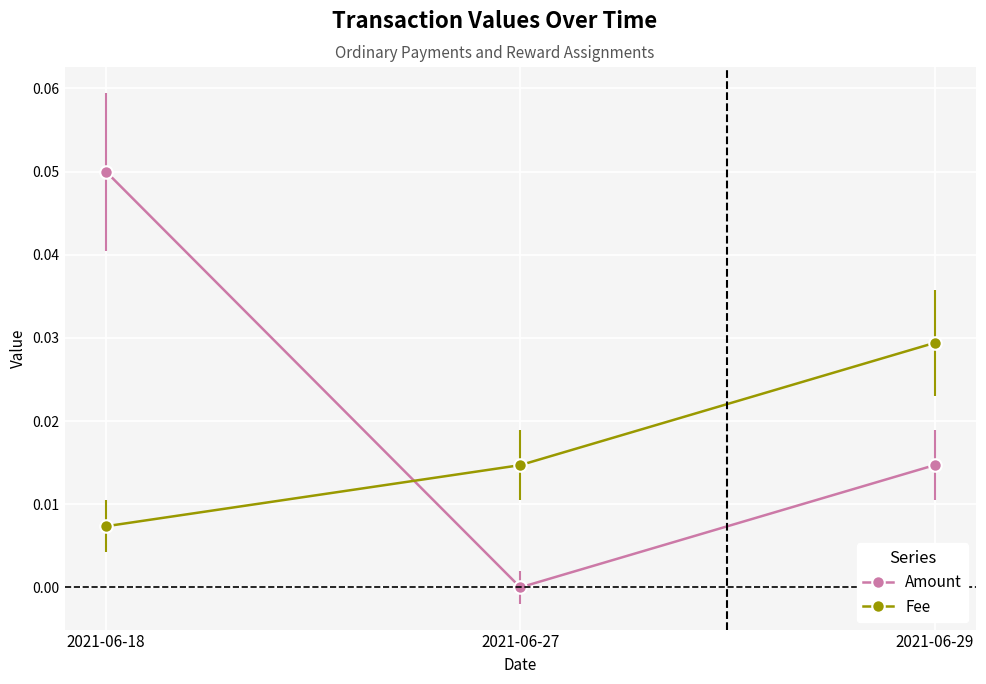

Which series has the widest spread of values?

Amount